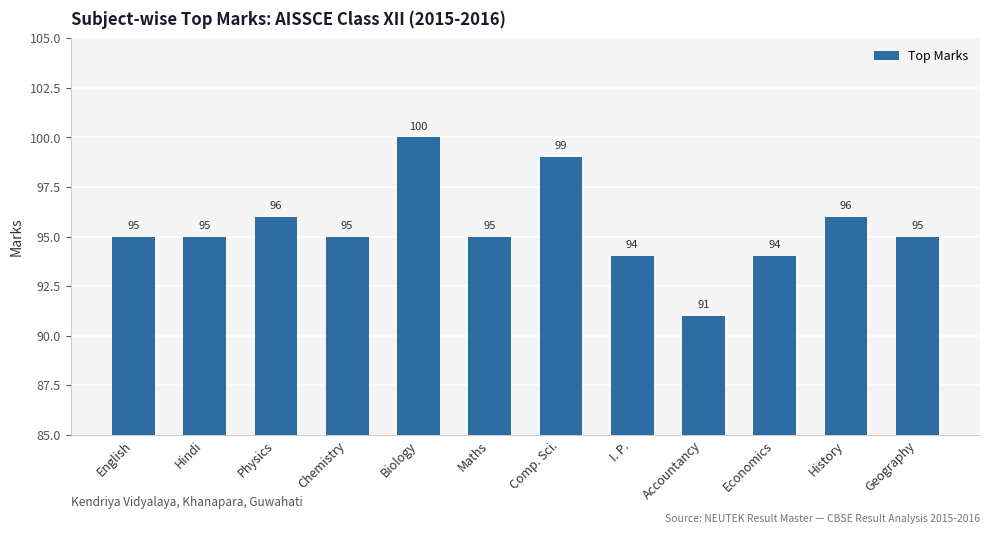

How many values are between 95 and 96?

7